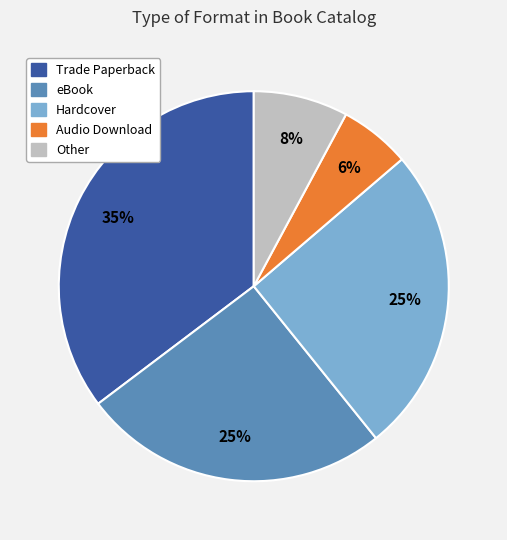

How many slices are in this pie chart?

5